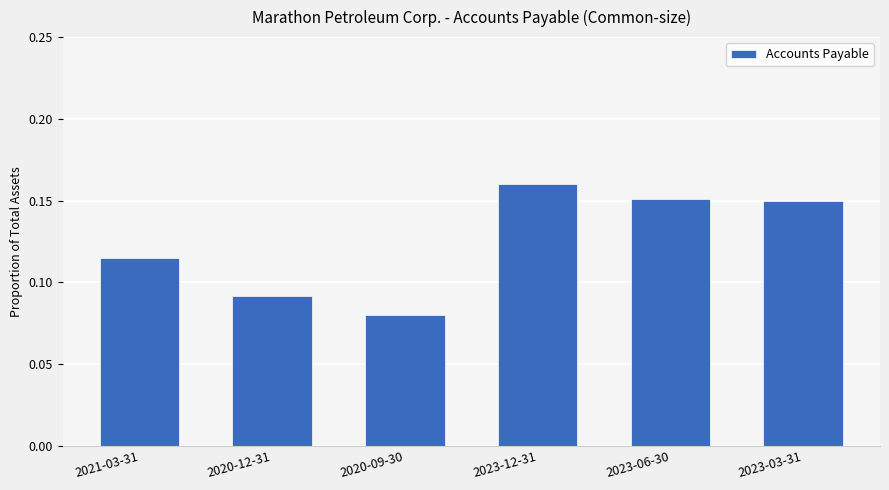

What is the sum of all values?

0.7